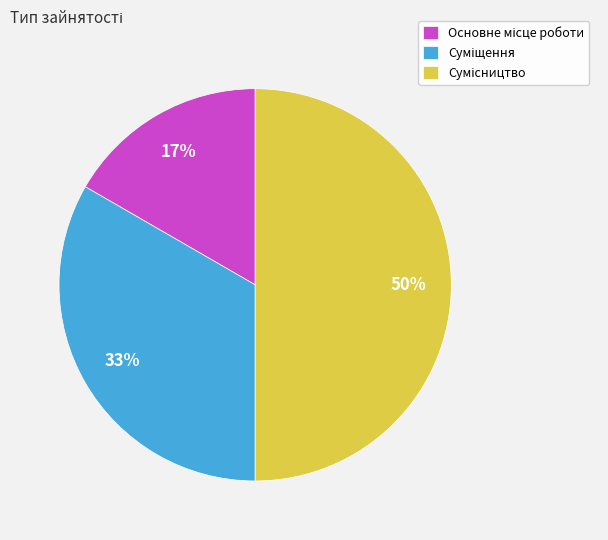

How many segments does this pie chart have?

3